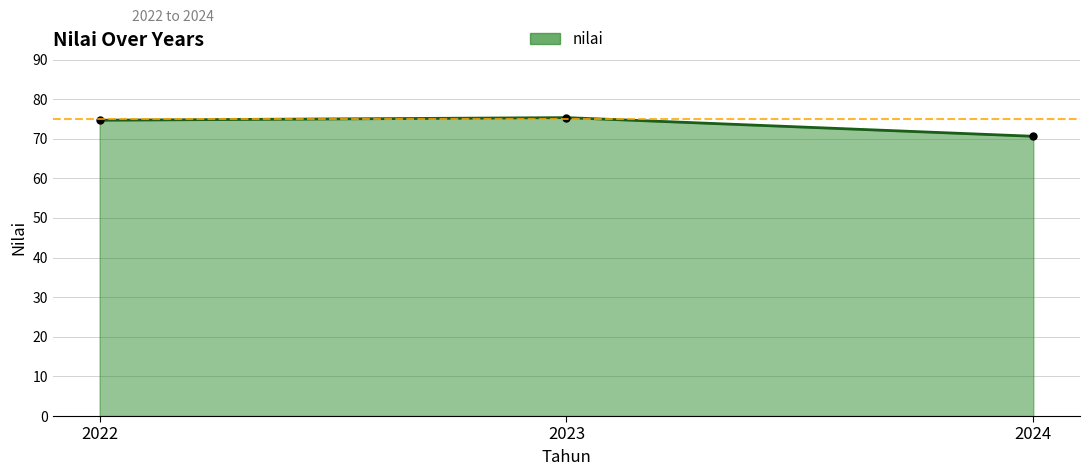

Is it true that the value at 2023 is 33.7?

False